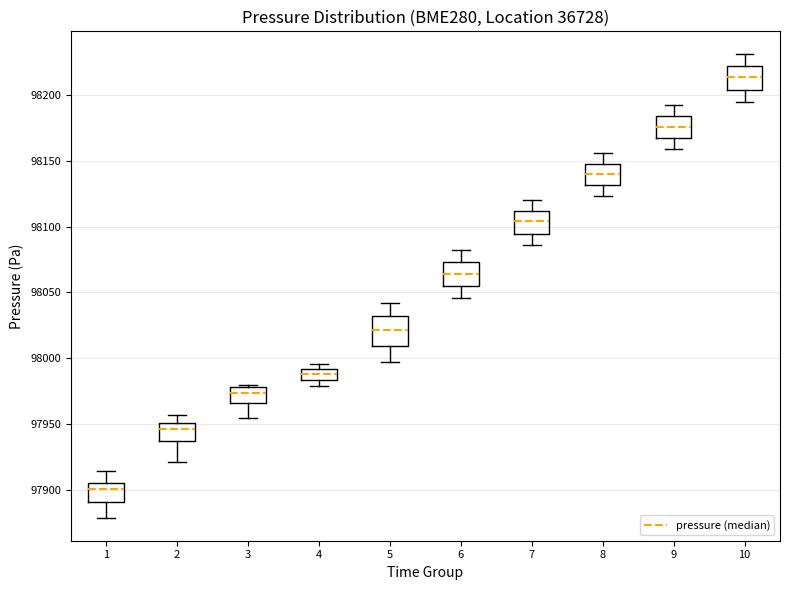

Where does the upper whisker of the box at x = 9 end on the y-axis? The values are not printed on the chart, so give them approximately, as read against the axis.

98190